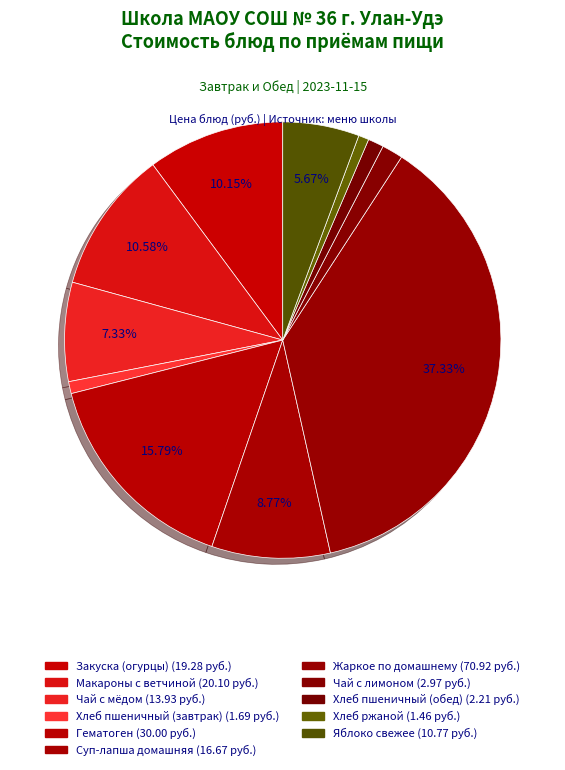

How many slices are in this pie chart?

11